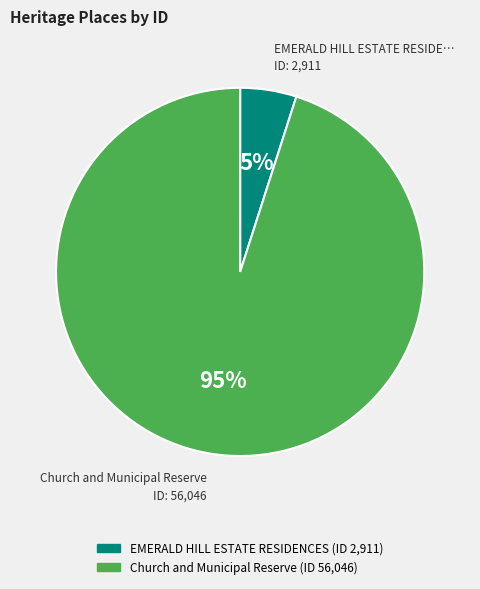

Combined, do Church and Municipal Reserve and EMERALD HILL ESTATE RESIDENCES account for over 50%?

Yes